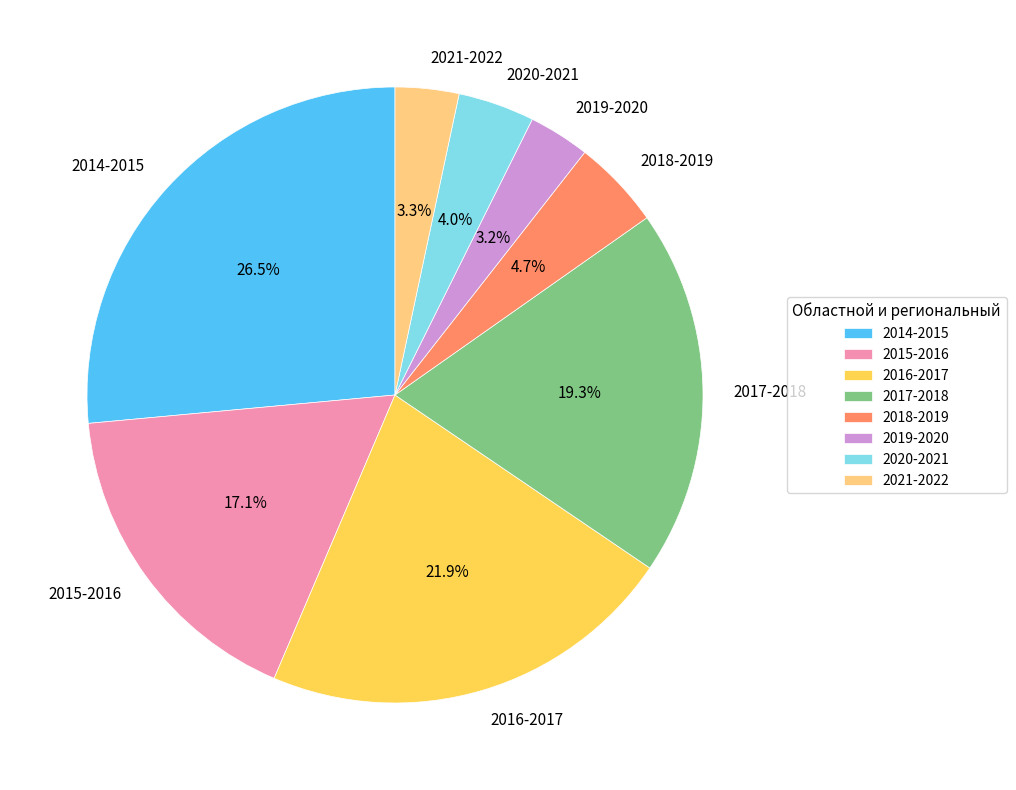

Which slice is the largest?

2014-2015